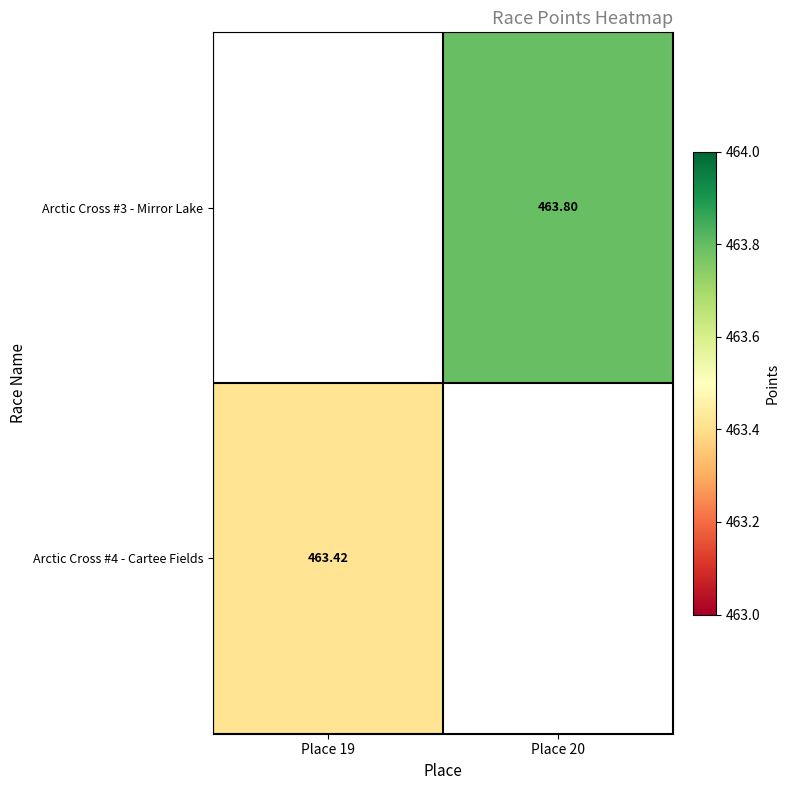

True or false: Arctic Cross #3 - Mirror Lake has a value of 463.8 at Place 20.

True